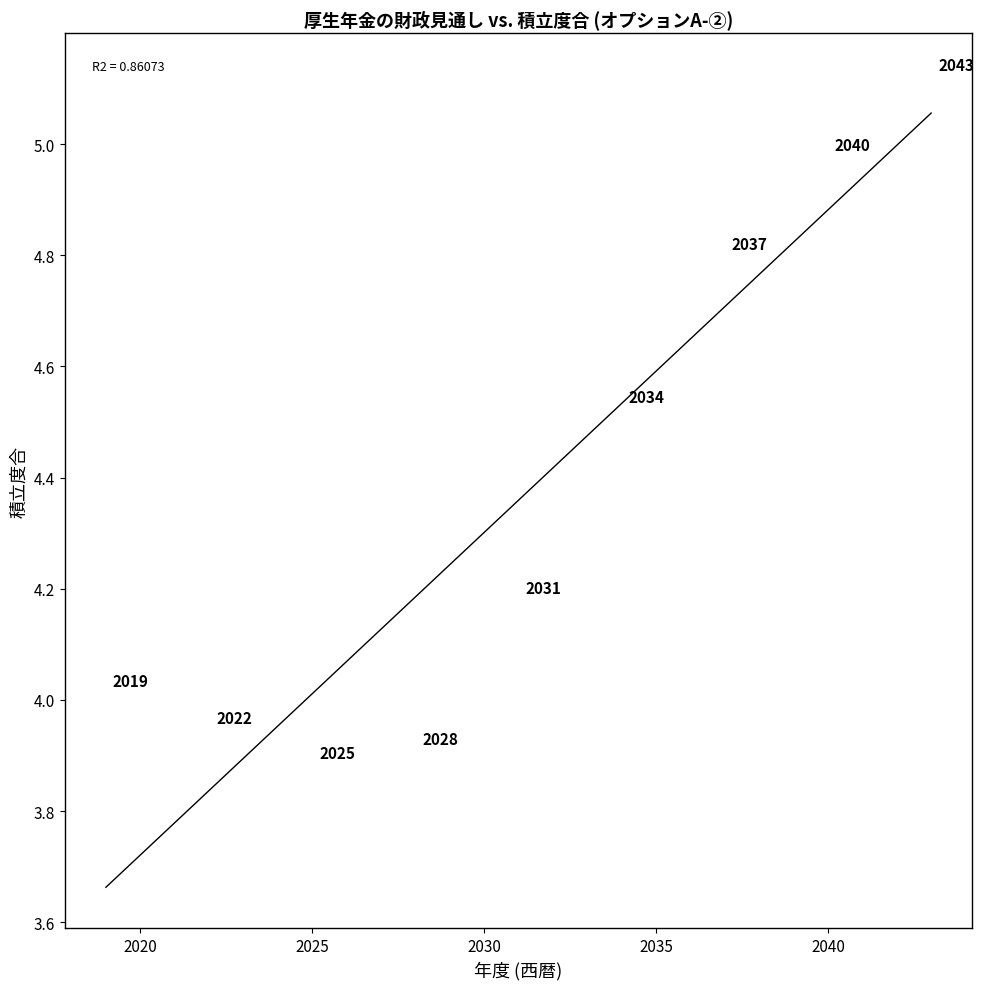

What is the range of Y values (max minus min)?

1.2